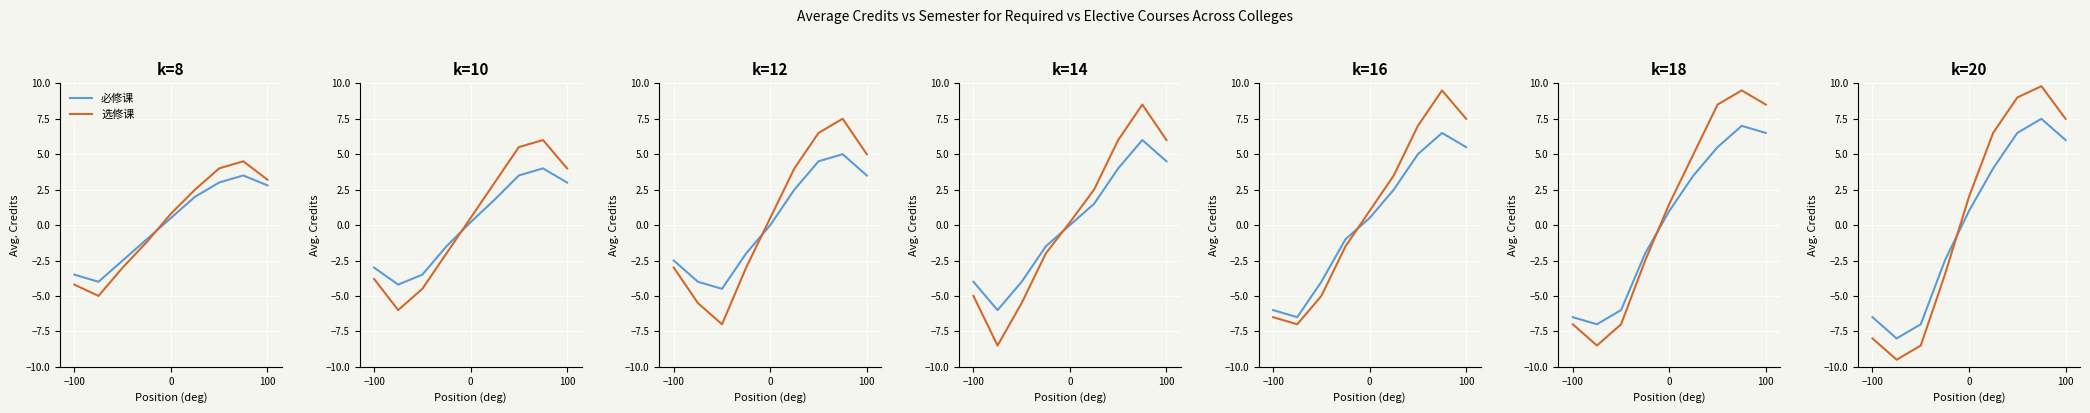

In 选修课, how many points are lower than both neighbors (excluding endpoints)?

1